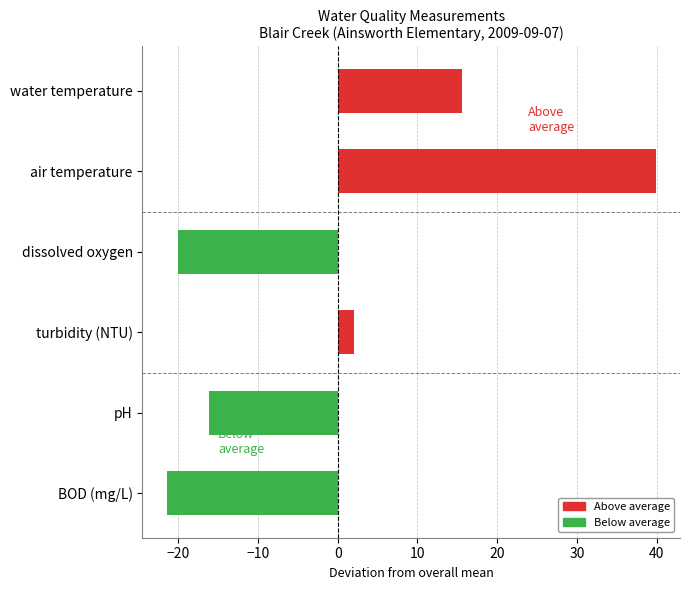

What is the sum of all Below average values?

-57.6